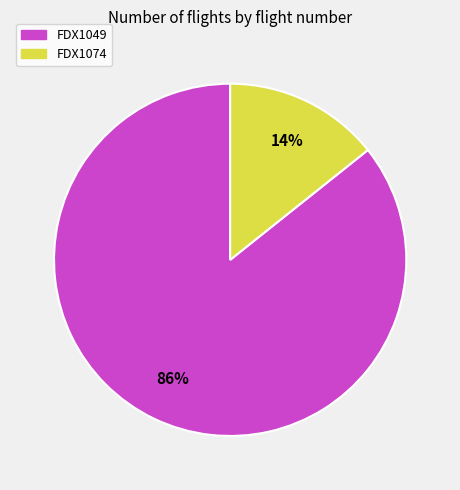

Is it true that FDX1049 is 73% of the pie?

False